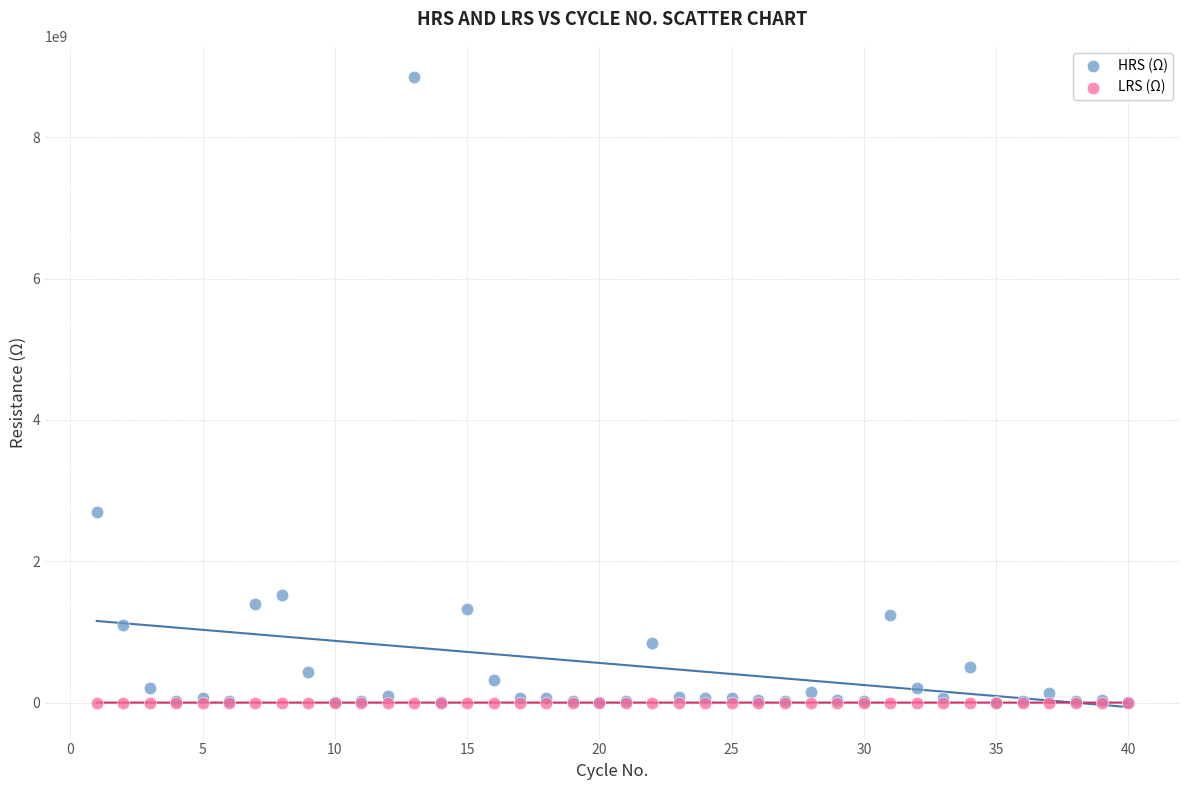

Across all series, what Y value is closest to 4424817075?

2695417789.8